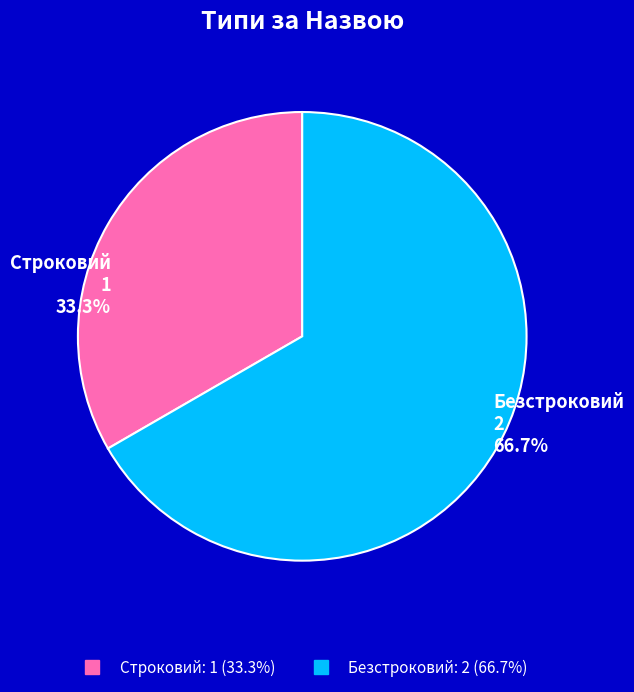

The Строковий slice represents 33% of the pie. True or false?

True